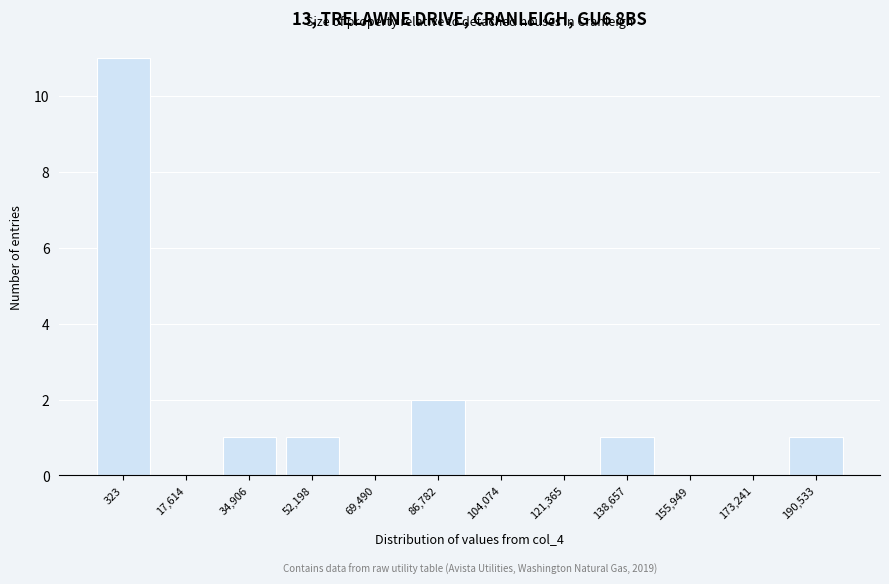

Reading right to left, list all the values displayed in this chart.

190,533=1	173,241=0	155,949=0	138,657=1	121,365=0	104,074=0	86,782=2	69,490=0	52,198=1	34,906=1	17,614=0	323=11